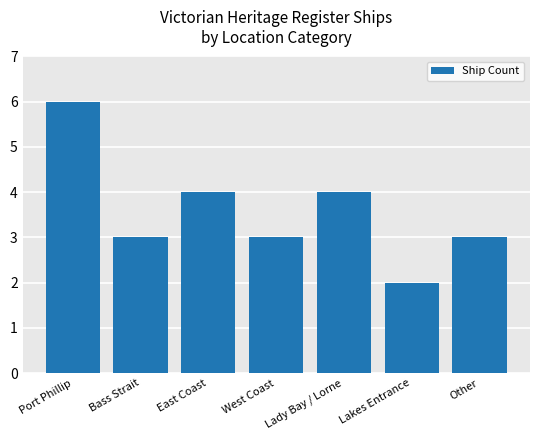

Are the bars grouped side by side (vs. stacked)?

No